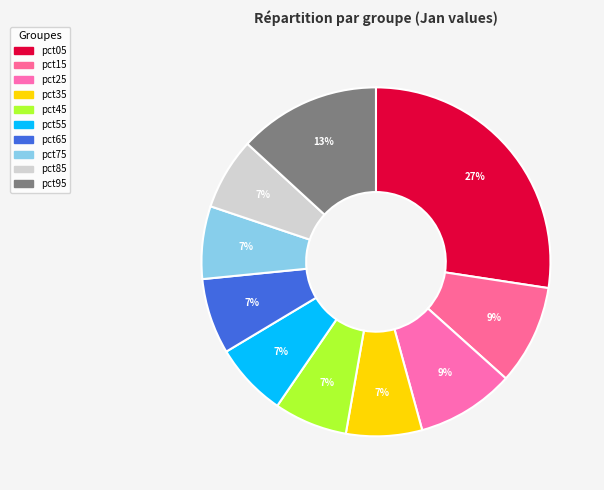

Count the number of slices in the pie.

10